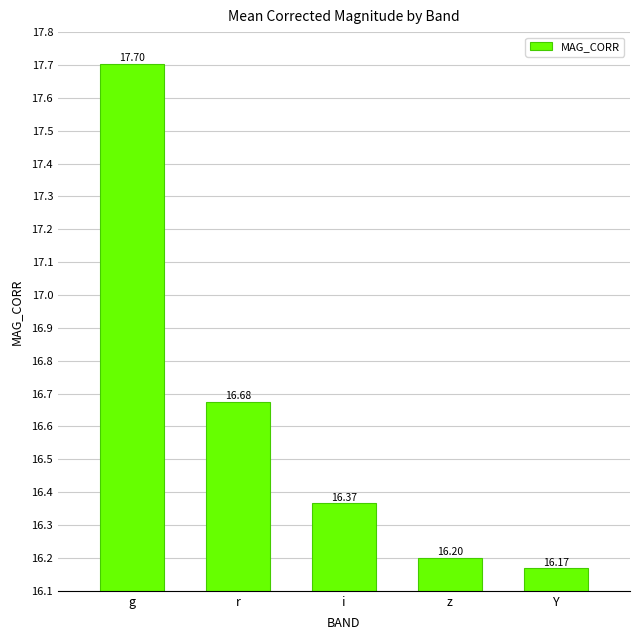

What position from the left is r?

2